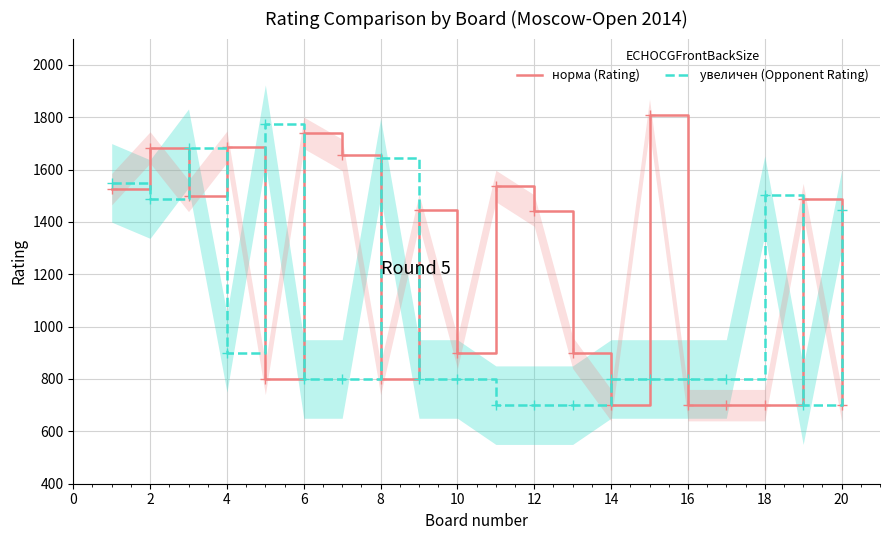

What is the sum of all норма (Rating) values?

24413